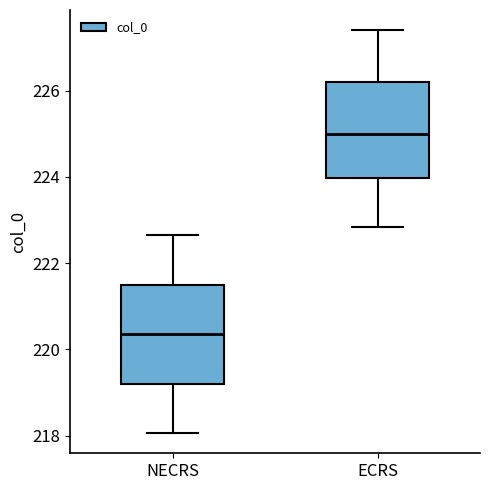

Reading left to right, read every box against the y-axis: the position of its median line, the range the box covers, and the ends of its whiskers. The values are not printed on the chart, so give them approximately, as read against the axis.

NECRS: median 220.4, box 219.2 to 221.4, whiskers 218.0 to 222.6
ECRS: median 225.0, box 224.0 to 226.2, whiskers 222.8 to 227.4